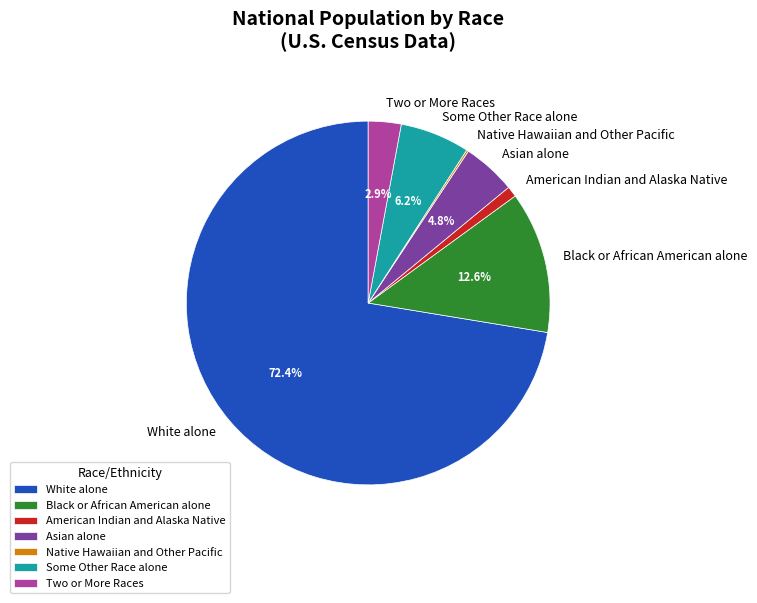

To the nearest percent, what percentage of the pie is Some Other Race alone?

6%